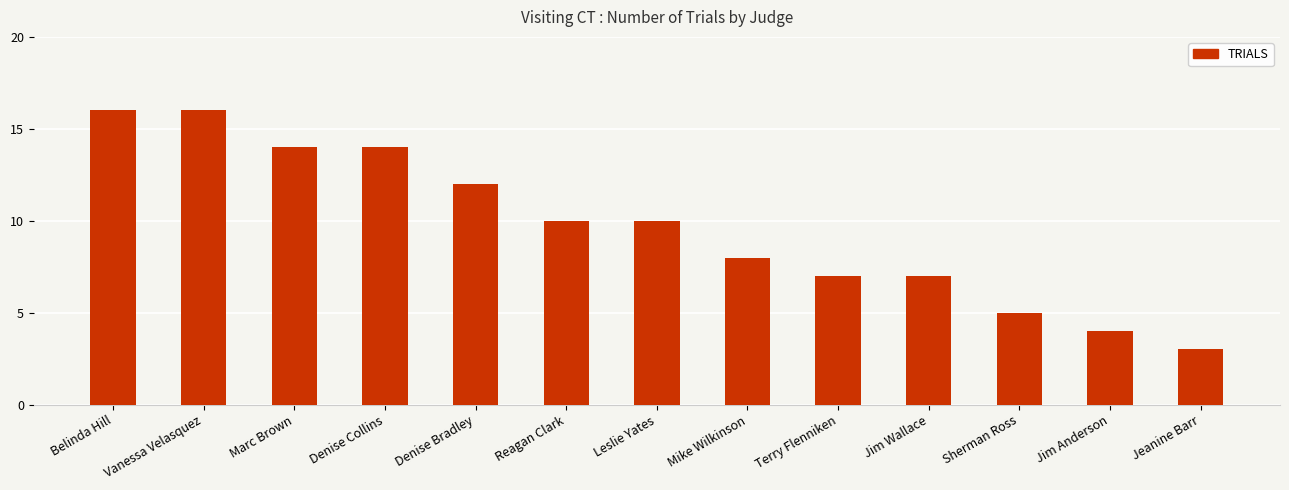

What is the change in value from Vanessa Velasquez to Mike Wilkinson?

-8